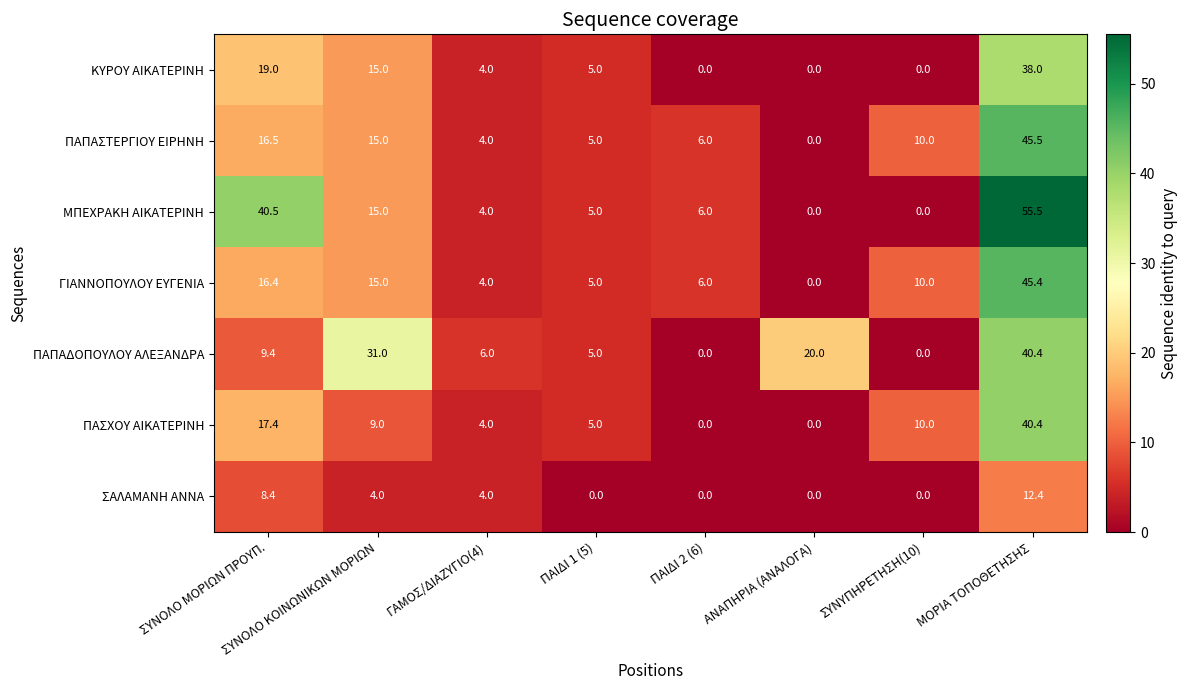

The value of ΠΑΣΧΟΥ ΑΙΚΑΤΕΡΙΝΗ at ΣΥΝYΠΗΡΕΤΗΣΗ(10) is 16.5. True or false?

False